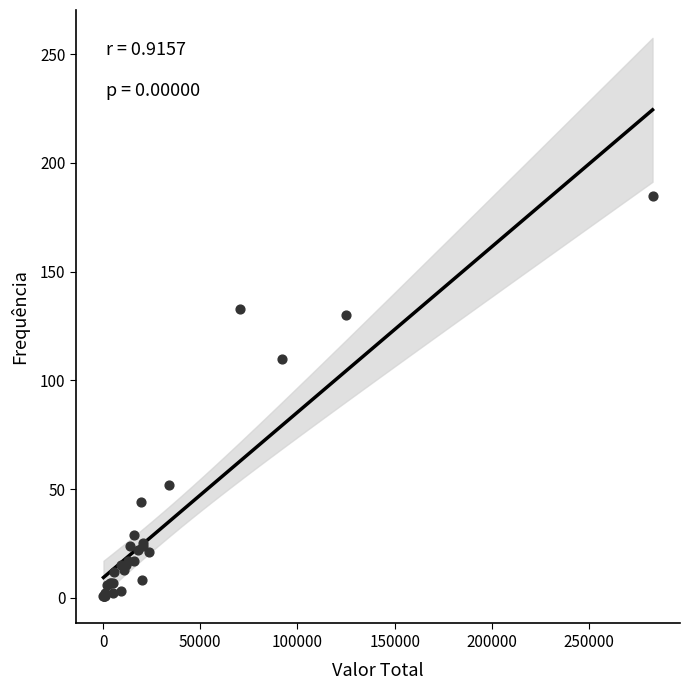

What Y value in the scatter plot is closest to 93?

110